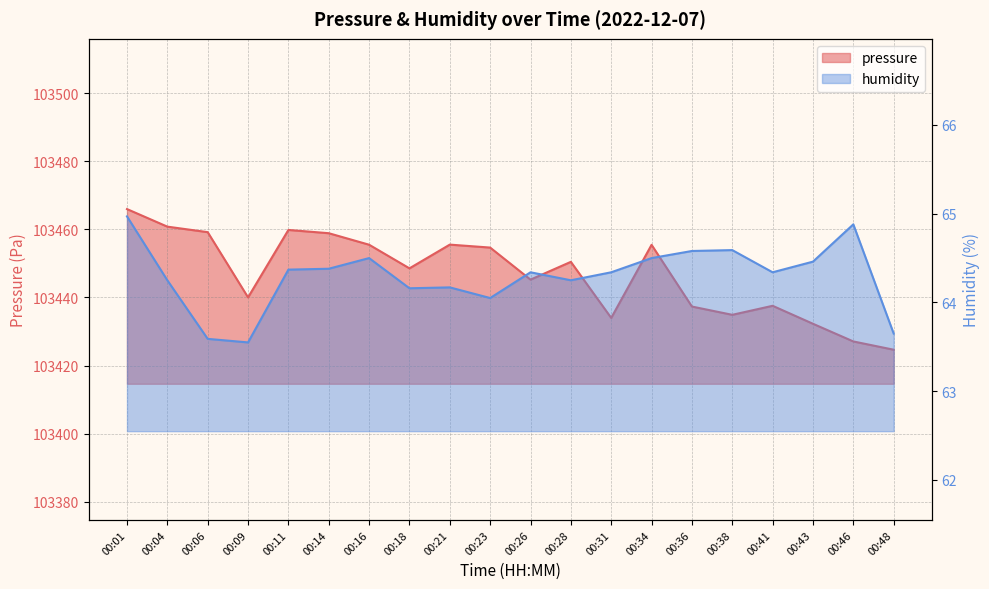

What value does the humidity series have at 00:16?

64.5